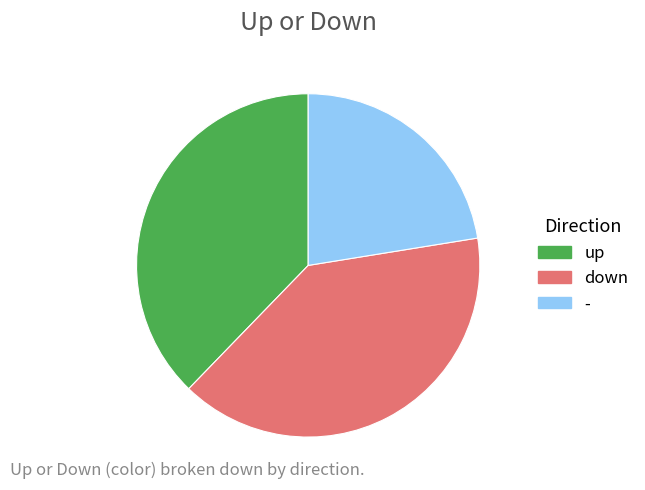

What is the ratio of the value at up to the value at down?

0.9